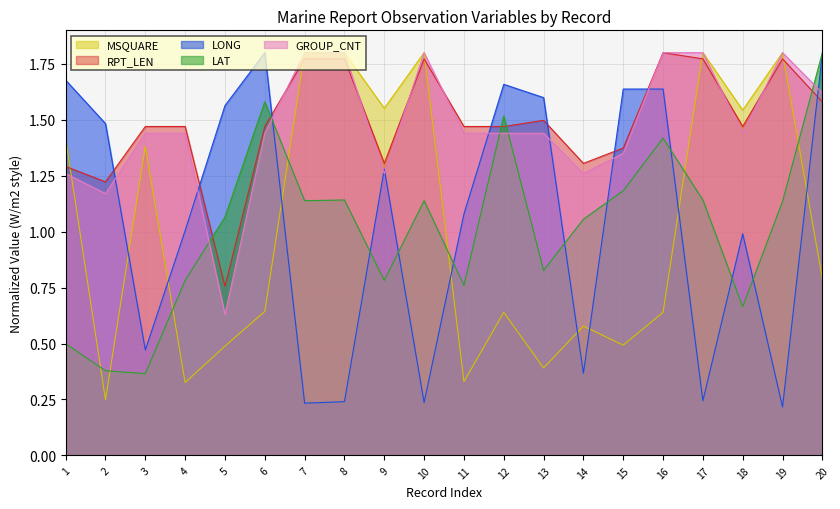

Is it true that MSQUARE equals 0.4 at 11?

False